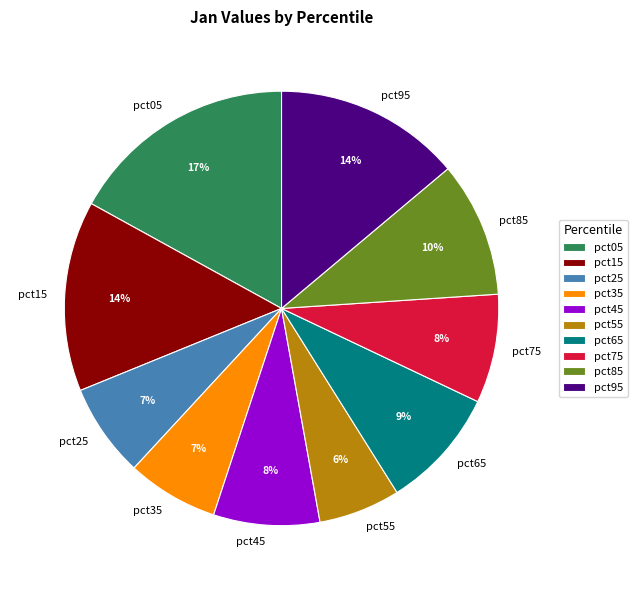

Is there a majority slice in this chart?

No